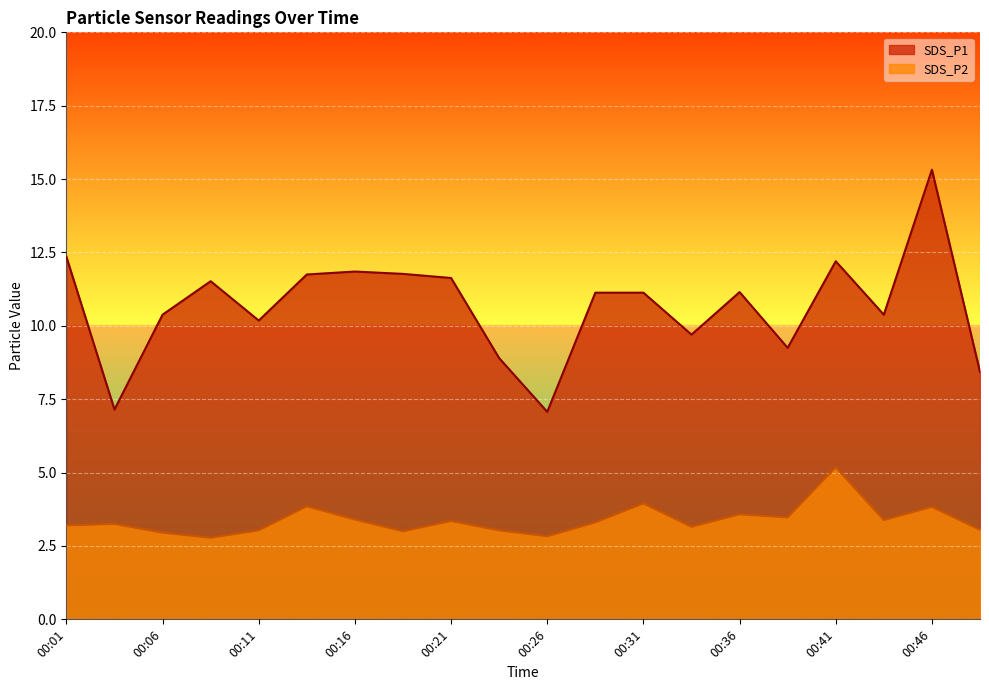

What is the maximum value shown in the chart?

15.3